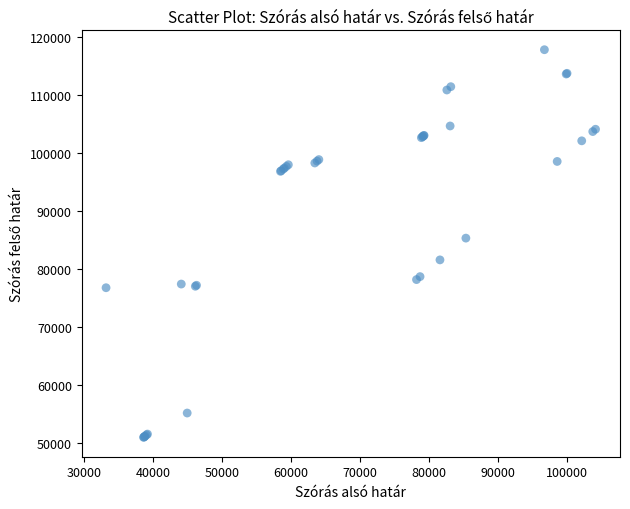

What Y value in the scatter plot is closest to 84397?

85330